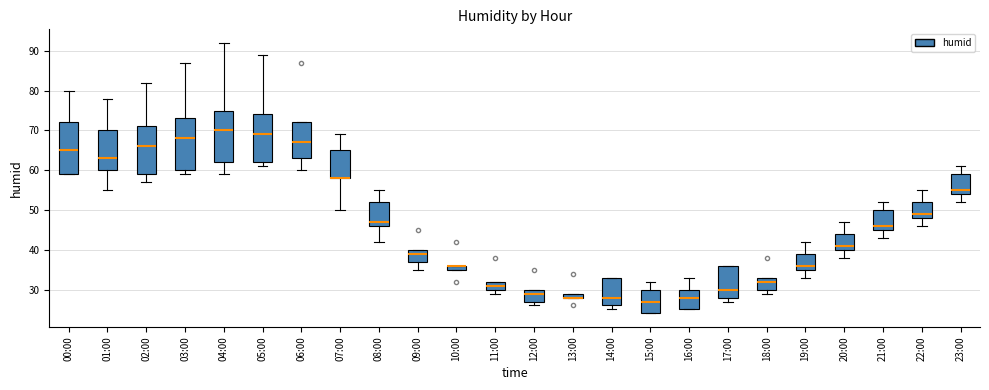

Where is the lower edge of the box for 16:00 on the y-axis? The values are not printed on the chart, so give them approximately, as read against the axis.

25